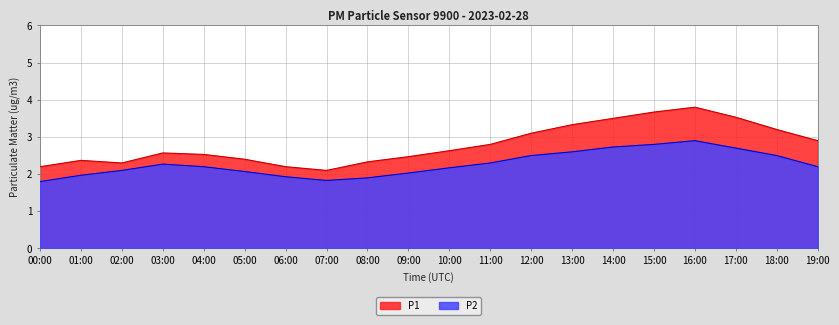

True or false: P2 and P1 intersect in this chart.

False